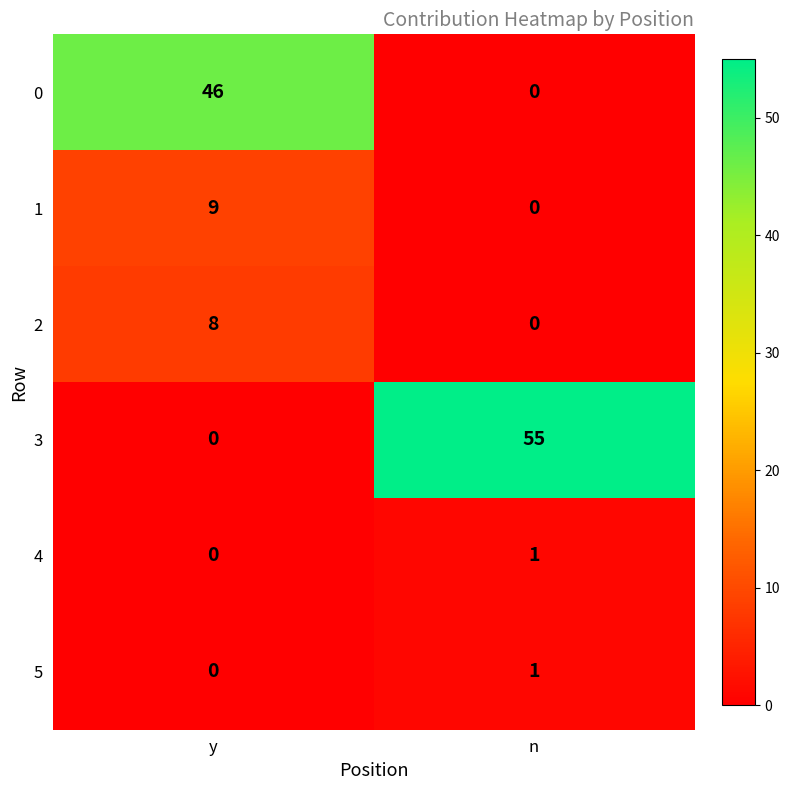

Rank the categories by 3 value from lowest to highest.

y, n